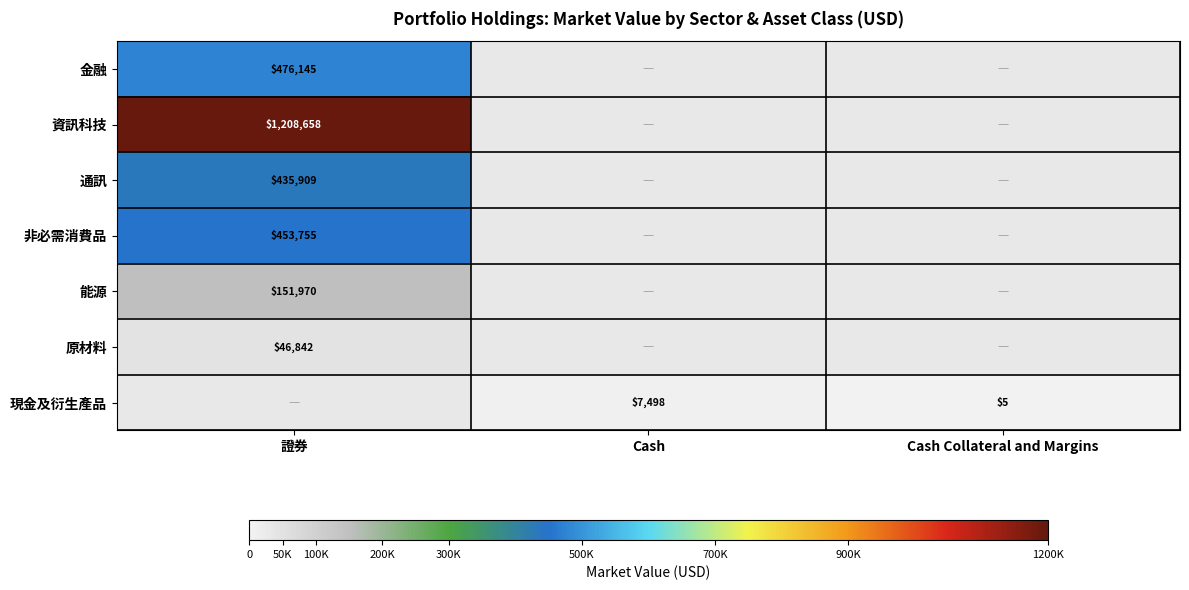

True or false: 資訊科技 has a value of 1208658 at 證券.

True